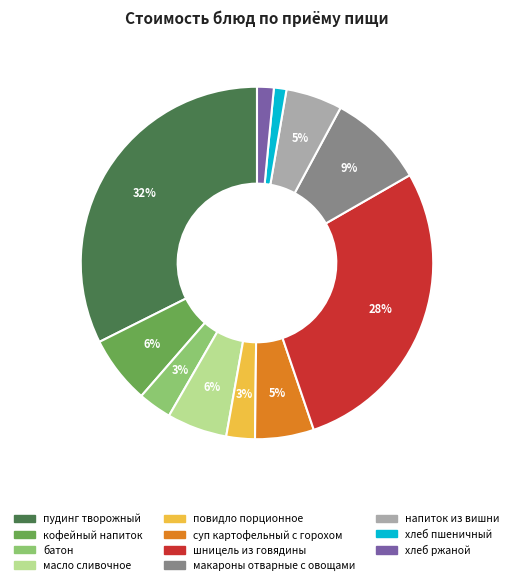

Which has a higher value, повидло порционное or хлеб пшеничный?

повидло порционное